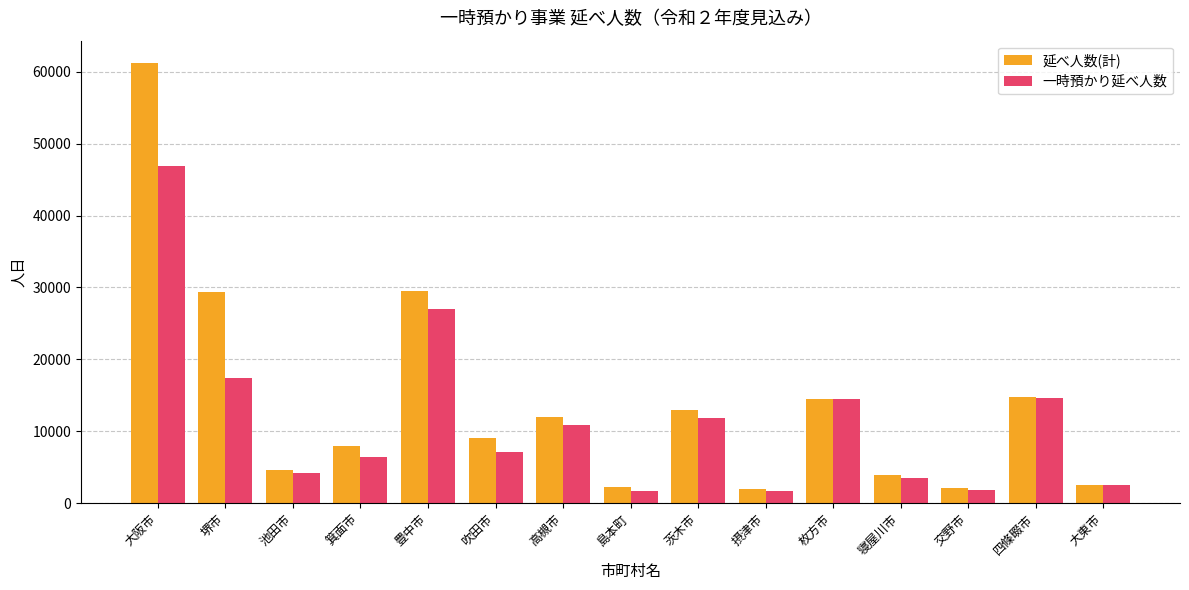

Where is 一時預かり延べ人数 nearest to the value 24273?

豊中市